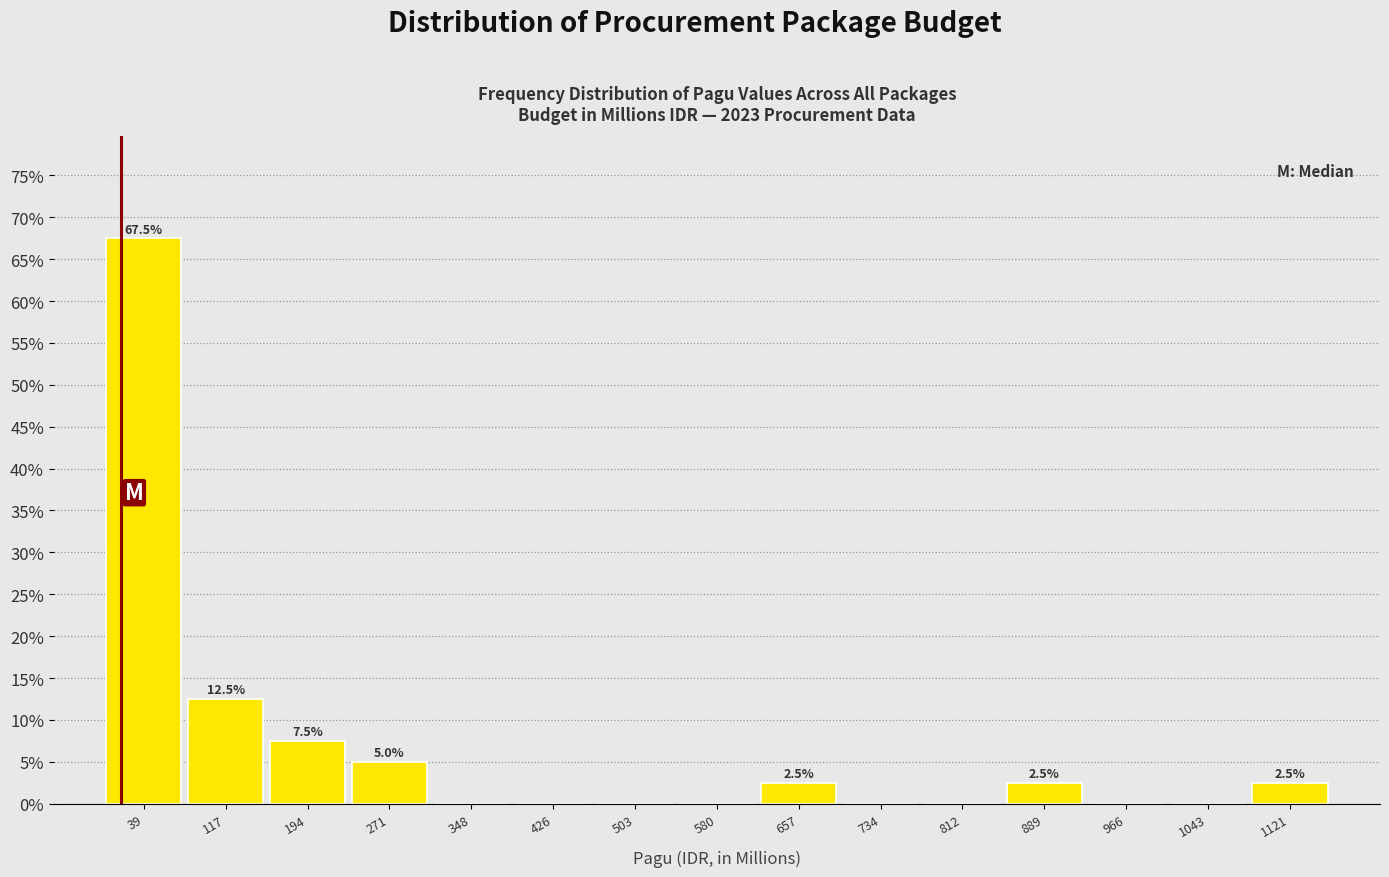

Over which range of the x-axis is the bar tallest?

0 to 80